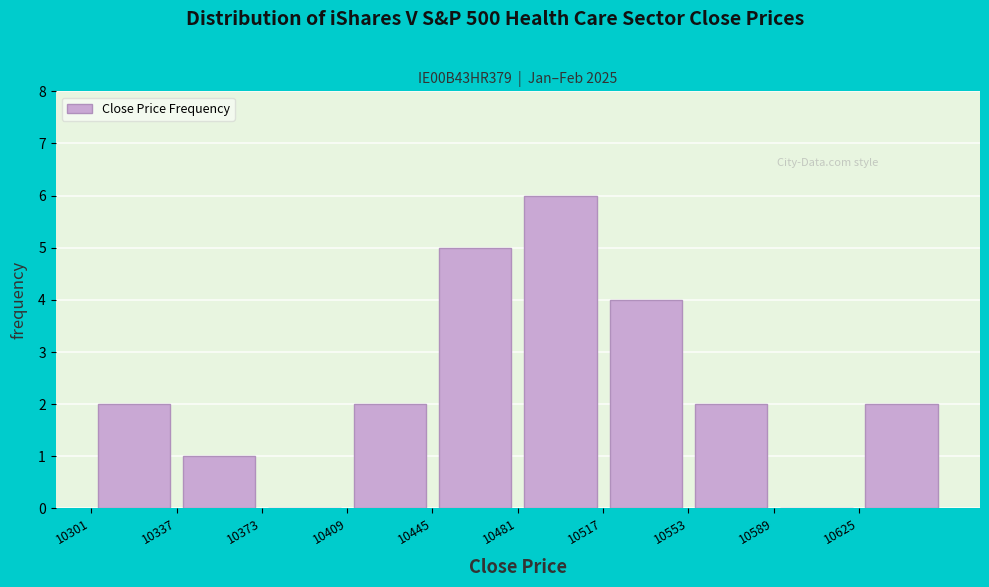

Reading left to right, list every bar in this chart as the range it spans on the x-axis followed by its height. Neither the bar edges nor the heights are printed on the chart, so give them approximately, as read against the axes.

10301 to 10337: 2
10337 to 10373: 1
10373 to 10409: 0
10409 to 10445: 2
10445 to 10481: 5
10481 to 10517: 6
10517 to 10553: 4
10553 to 10589: 2
10589 to 10625: 0
10625 to 10661: 2